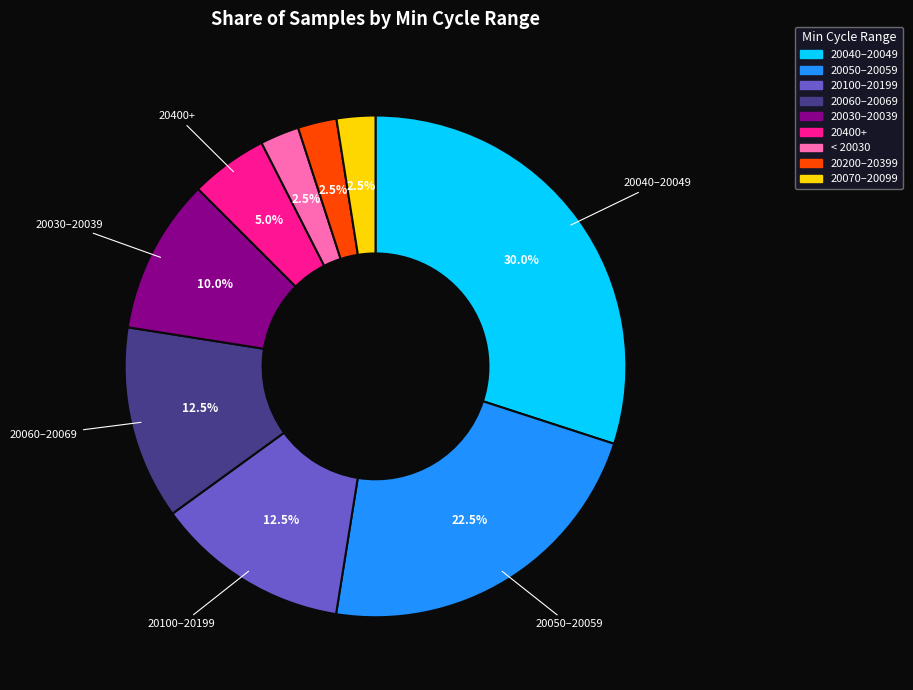

Is there any slice that represents more than half of the pie?

No